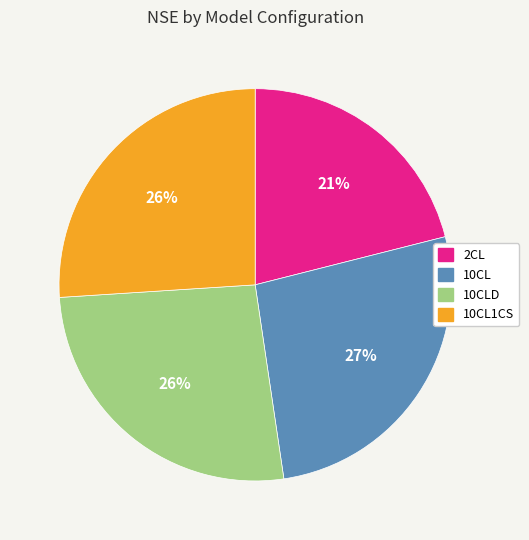

Does 10CL represent more than half of the total?

No